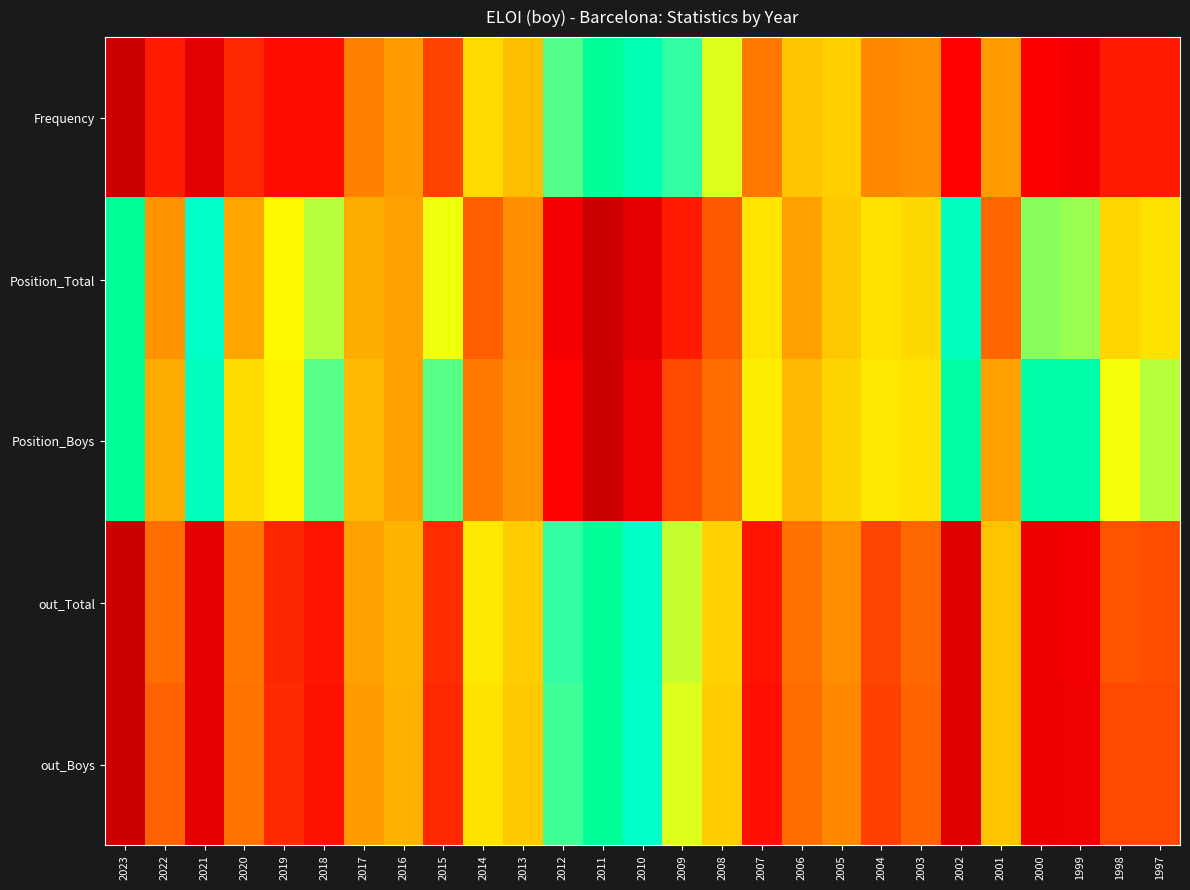

Reading left to right, what are all the values shown in this chart?

Frequency: 2023=0.0	2022=0.2	2021=0.1	2020=0.2	2019=0.2	2018=0.2	2017=0.4	2016=0.4	2015=0.3	2014=0.5	2013=0.5	2012=0.8	2011=1.0	2010=0.9	2009=0.8	2008=0.7	2007=0.4	2006=0.5	2005=0.5	2004=0.4	2003=0.4	2002=0.2	2001=0.4	2000=0.2	1999=0.1	1998=0.2	1997=0.2
Position_Total: 2023=1.0	2022=0.4	2021=0.8	2020=0.4	2019=0.6	2018=0.7	2017=0.4	2016=0.4	2015=0.7	2014=0.3	2013=0.4	2012=0.1	2011=0.0	2010=0.1	2009=0.2	2008=0.3	2007=0.6	2006=0.4	2005=0.5	2004=0.6	2003=0.5	2002=0.9	2001=0.3	2000=0.7	1999=0.7	1998=0.5	1997=0.6
Position_Boys: 2023=1.0	2022=0.4	2021=0.9	2020=0.6	2019=0.6	2018=0.8	2017=0.5	2016=0.4	2015=0.8	2014=0.4	2013=0.4	2012=0.2	2011=0.0	2010=0.1	2009=0.3	2008=0.3	2007=0.6	2006=0.5	2005=0.5	2004=0.6	2003=0.6	2002=1.0	2001=0.4	2000=0.9	1999=0.9	1998=0.7	1997=0.7
out_Total: 2023=0.0	2022=0.3	2021=0.1	2020=0.4	2019=0.2	2018=0.2	2017=0.4	2016=0.5	2015=0.2	2014=0.6	2013=0.5	2012=0.8	2011=1.0	2010=0.9	2009=0.7	2008=0.5	2007=0.2	2006=0.4	2005=0.4	2004=0.3	2003=0.3	2002=0.1	2001=0.5	2000=0.1	1999=0.1	1998=0.3	1997=0.3
out_Boys: 2023=0.0	2022=0.3	2021=0.1	2020=0.4	2019=0.2	2018=0.2	2017=0.4	2016=0.5	2015=0.2	2014=0.6	2013=0.5	2012=0.8	2011=1.0	2010=0.8	2009=0.7	2008=0.5	2007=0.2	2006=0.3	2005=0.4	2004=0.3	2003=0.3	2002=0.1	2001=0.5	2000=0.1	1999=0.1	1998=0.3	1997=0.3